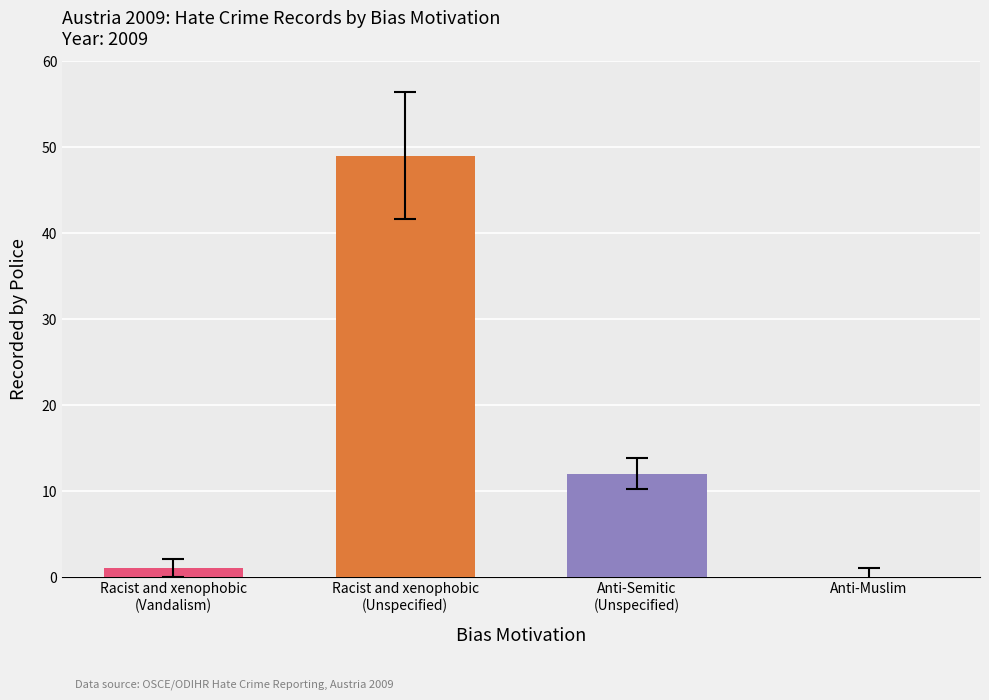

How many positive values are there?

3